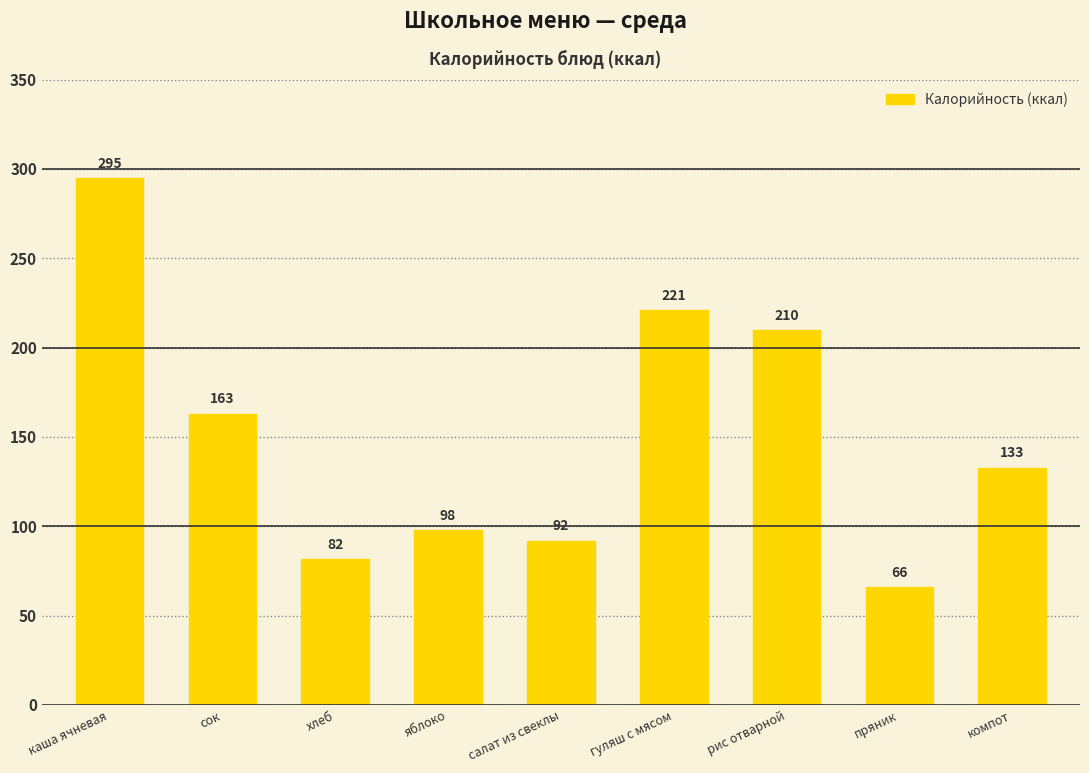

What is the ratio of the value at гуляш с мясом to the value at салат из свеклы?

2.4